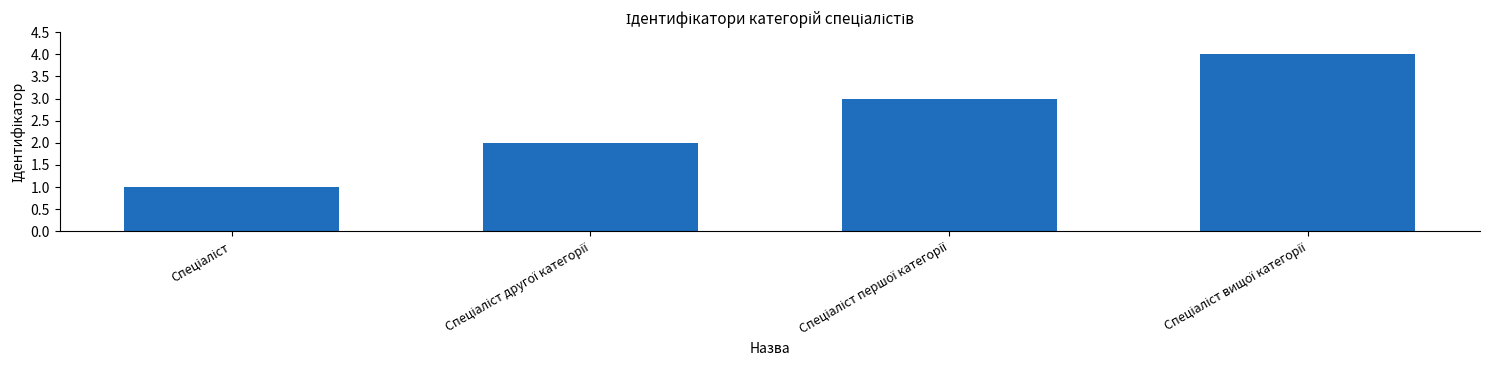

What is the maximum value shown in the chart?

4